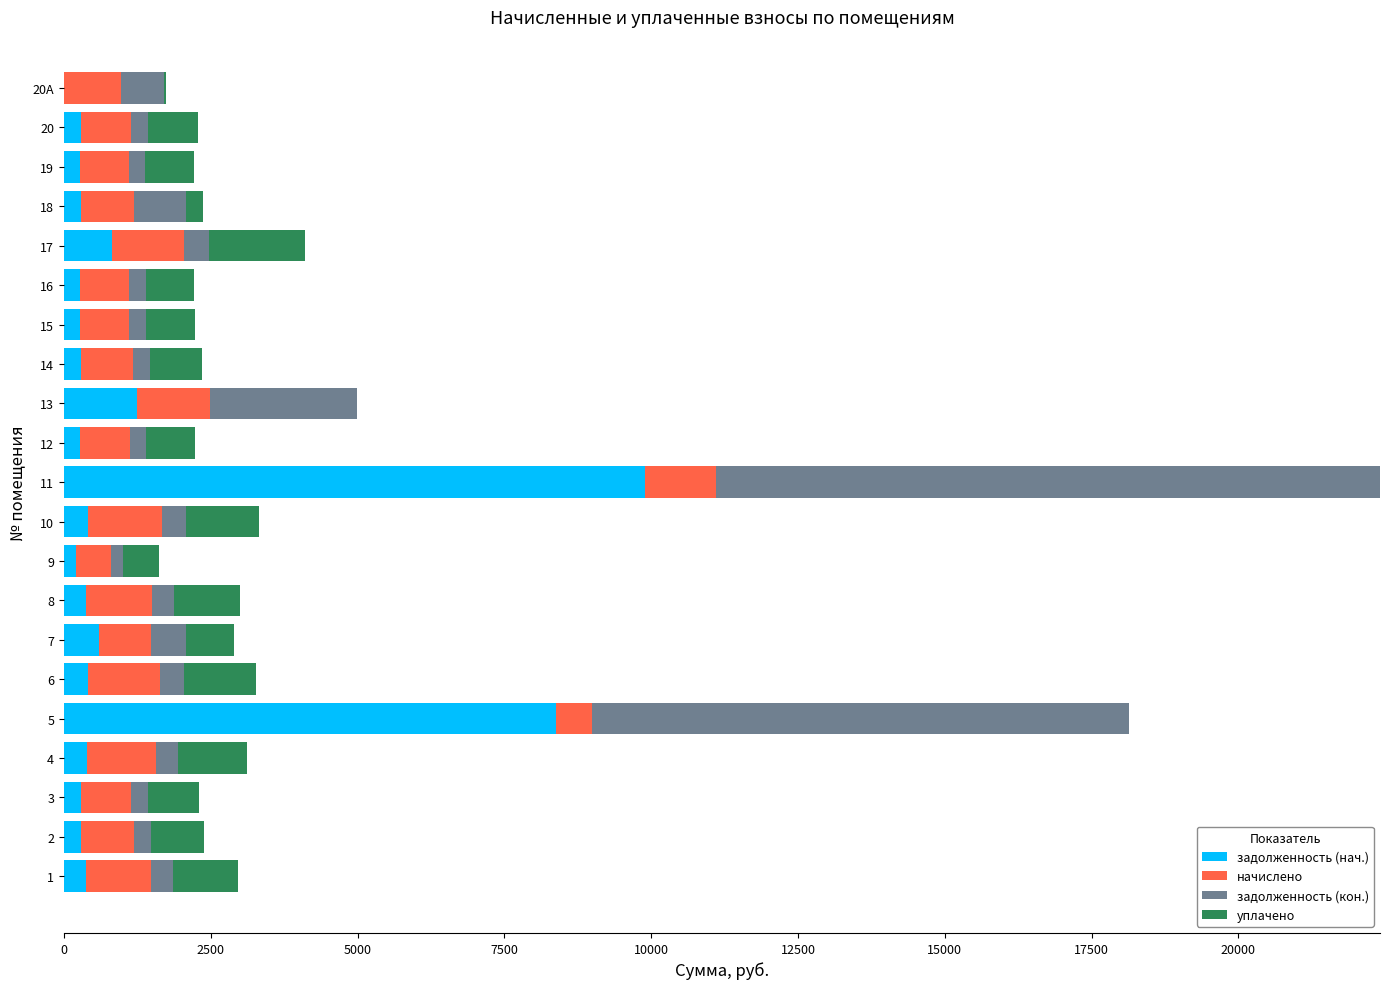

What is the highest value of the задолженность (нач.) series?

9893.6